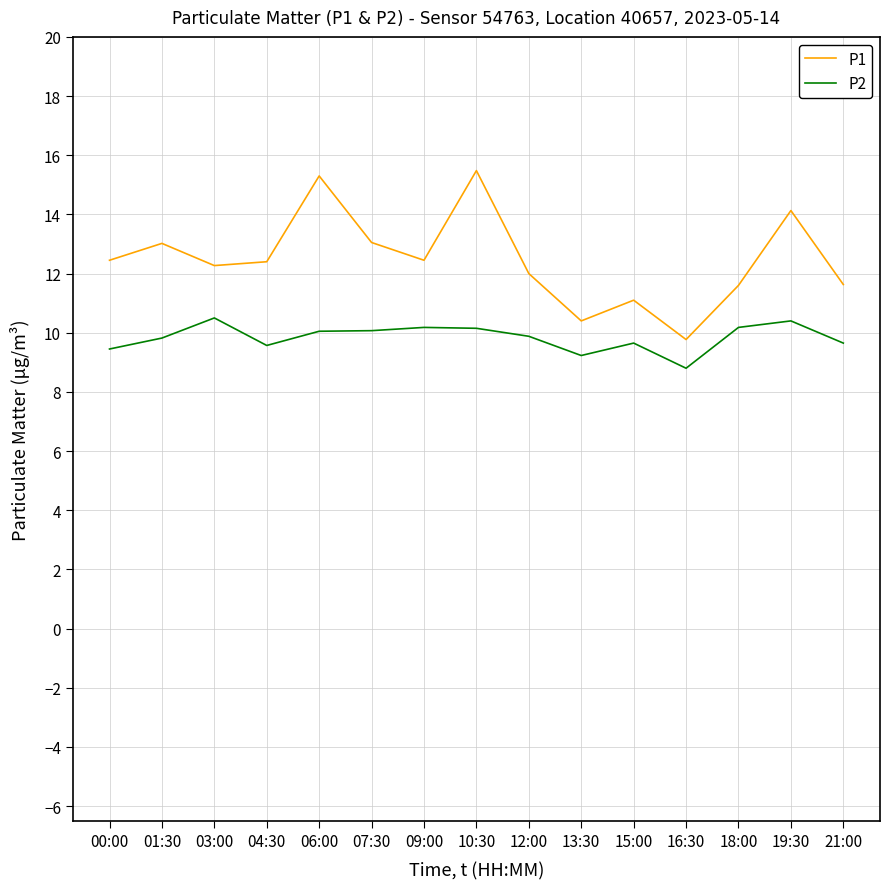

The value of P1 at 21:00 is 4.9. True or false?

False